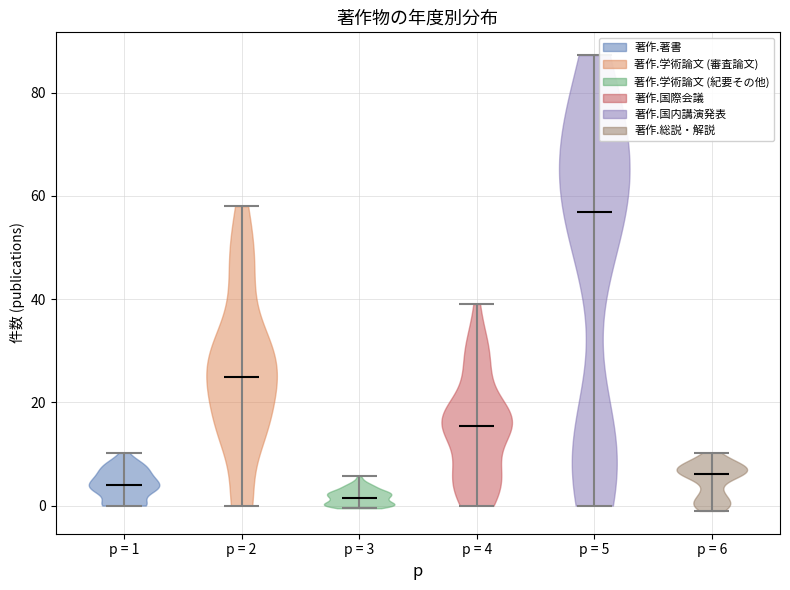

Reading left to right, read every violin against the y-axis: where its median line is, and the lowest and highest points it reaches. The values are not printed on the chart, so give them approximately, as read against the axis.

p = 1: median line 4, lowest point 0, highest point 10
p = 2: median line 26, lowest point 0, highest point 58
p = 3: median line 2, lowest point 0, highest point 6
p = 4: median line 16, lowest point 0, highest point 40
p = 5: median line 56, lowest point 0, highest point 88
p = 6: median line 6, lowest point -2, highest point 10